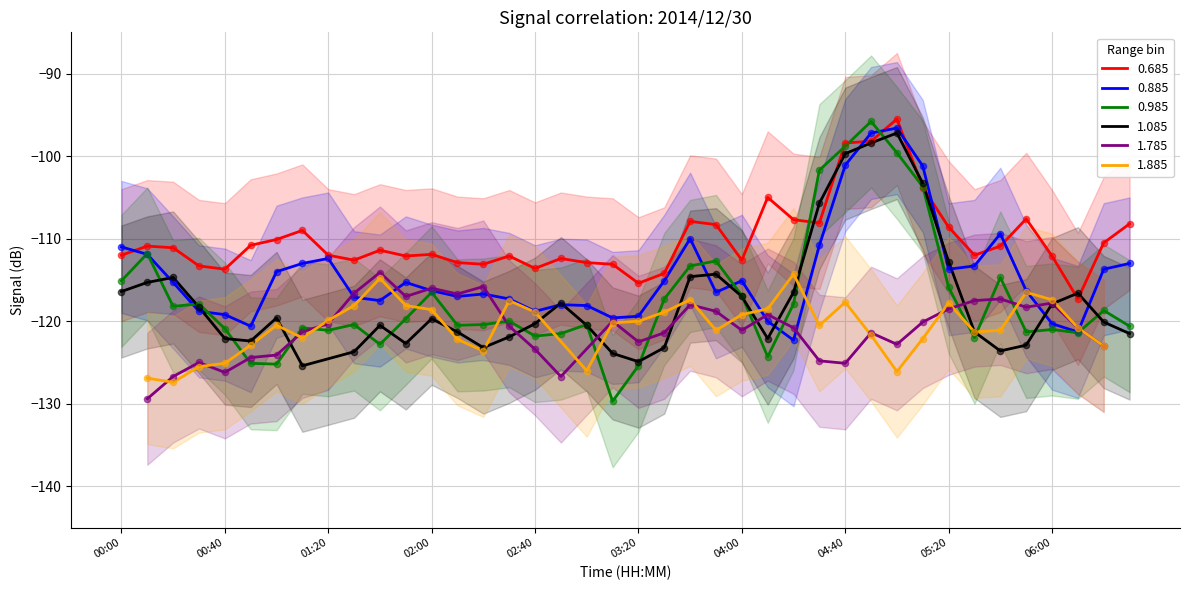

What is the lowest value of the 0.685 series?

-117.3